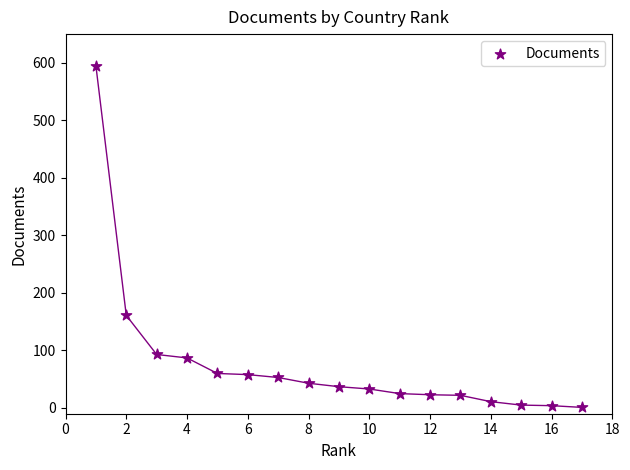

What Y value in the scatter plot is closest to 298?

161